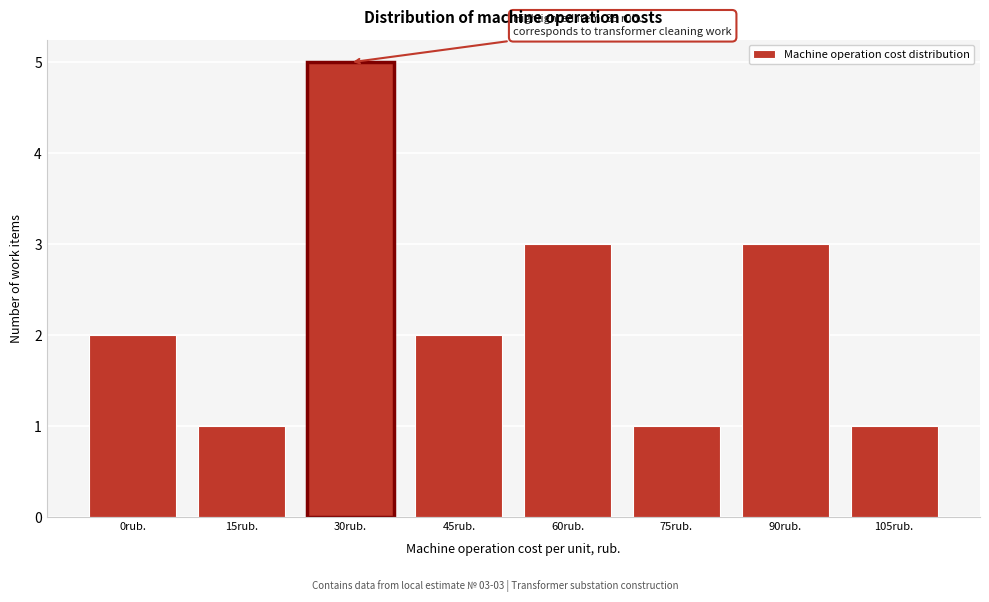

Reading left to right, what are all the values shown in this chart?

2	1	5	2	3	1	3	1